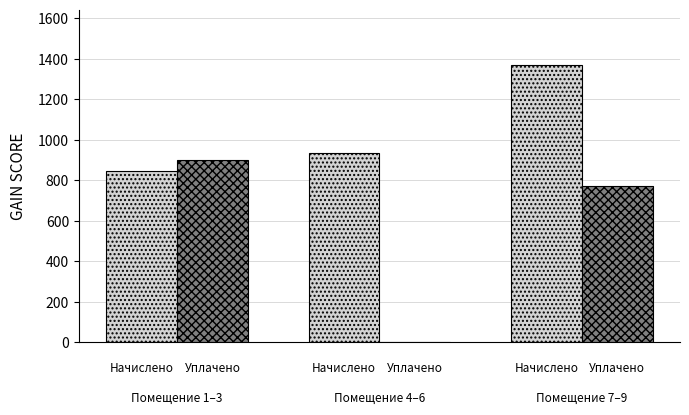

What is the greatest value displayed?

1369.4